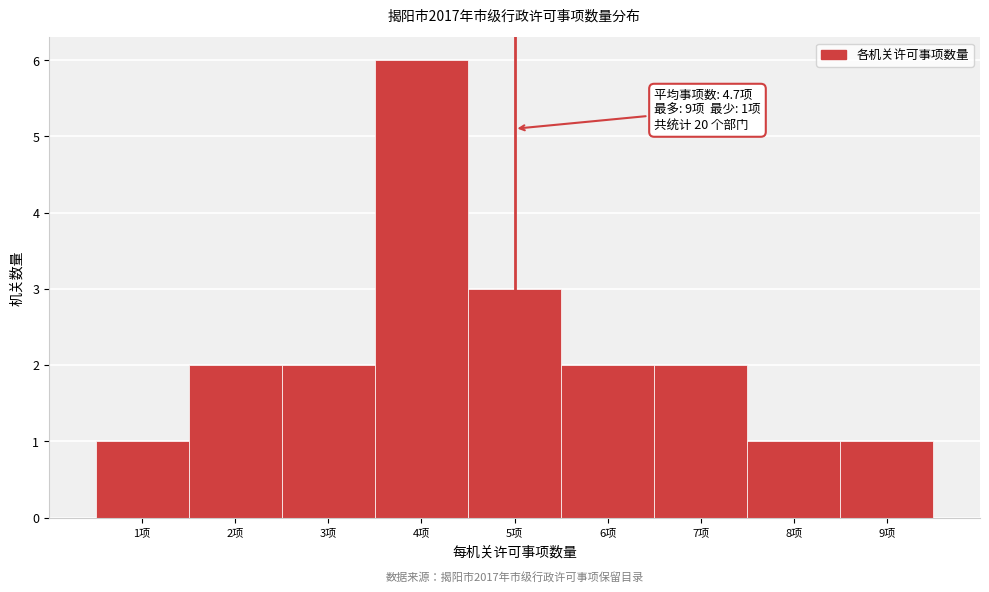

Over which range of the x-axis is the bar tallest?

3.5 to 4.5